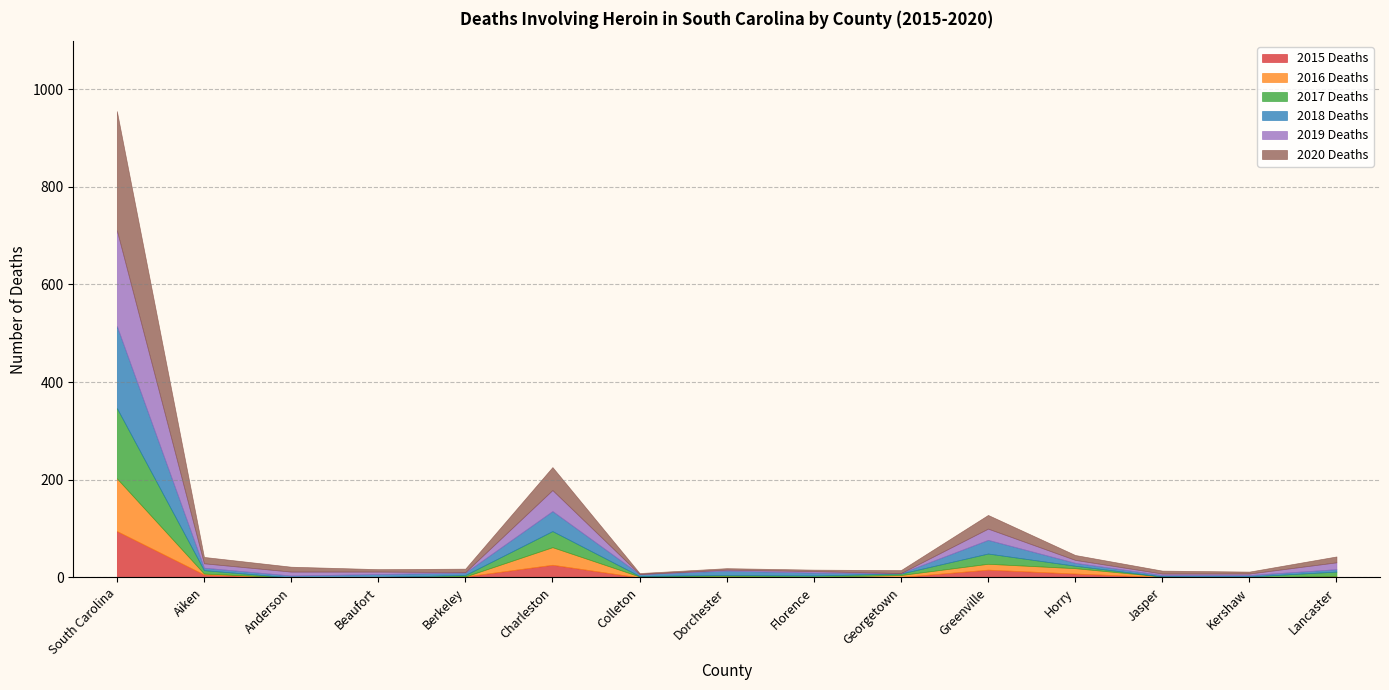

What is the total value across all series at South Carolina?

955